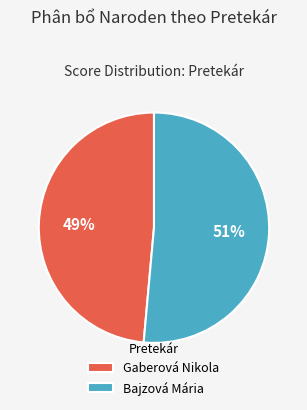

To the nearest percent, what portion does Bajzová Mária represent?

51%